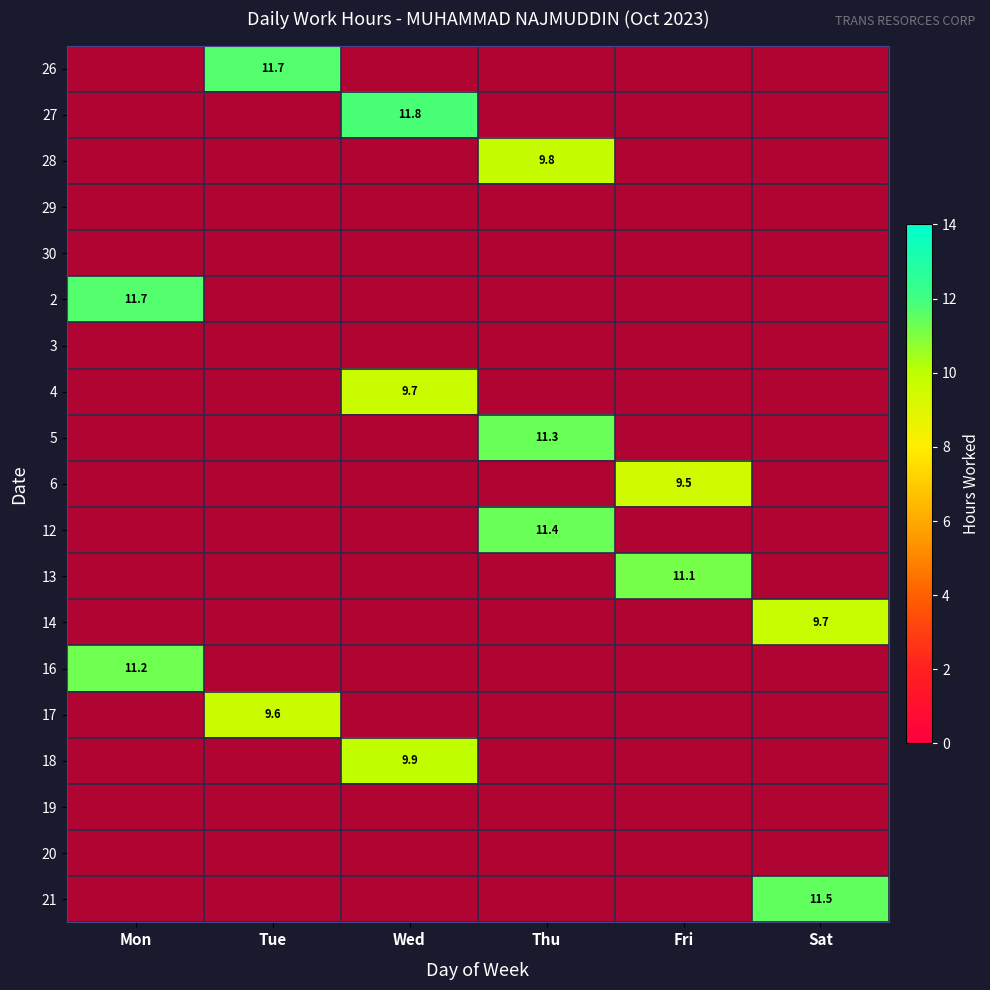

At which label does 27 reach its peak?

Tue